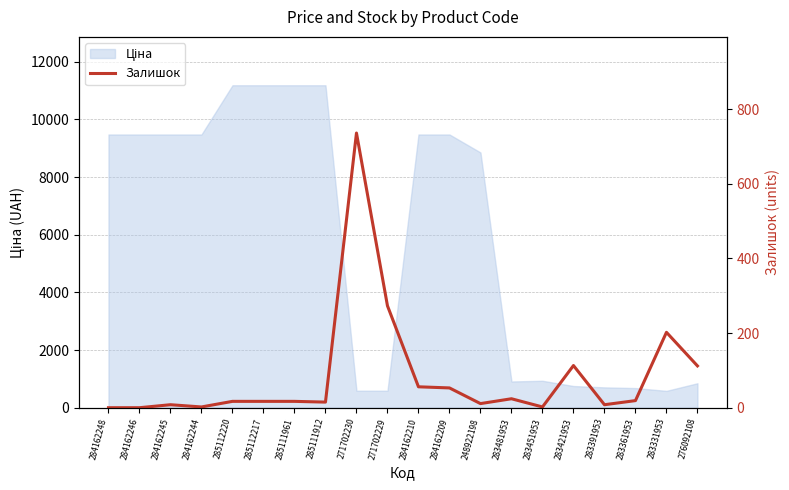

The chart shows a value of 2 at 283451953. True or false?

True